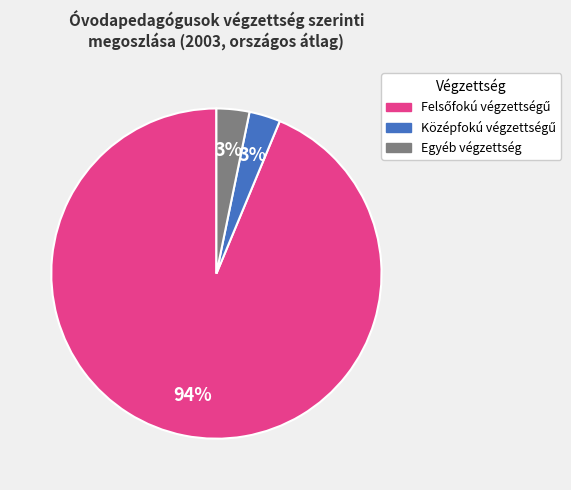

To the nearest percent, what is the difference between the largest and smallest slice percentages?

91%